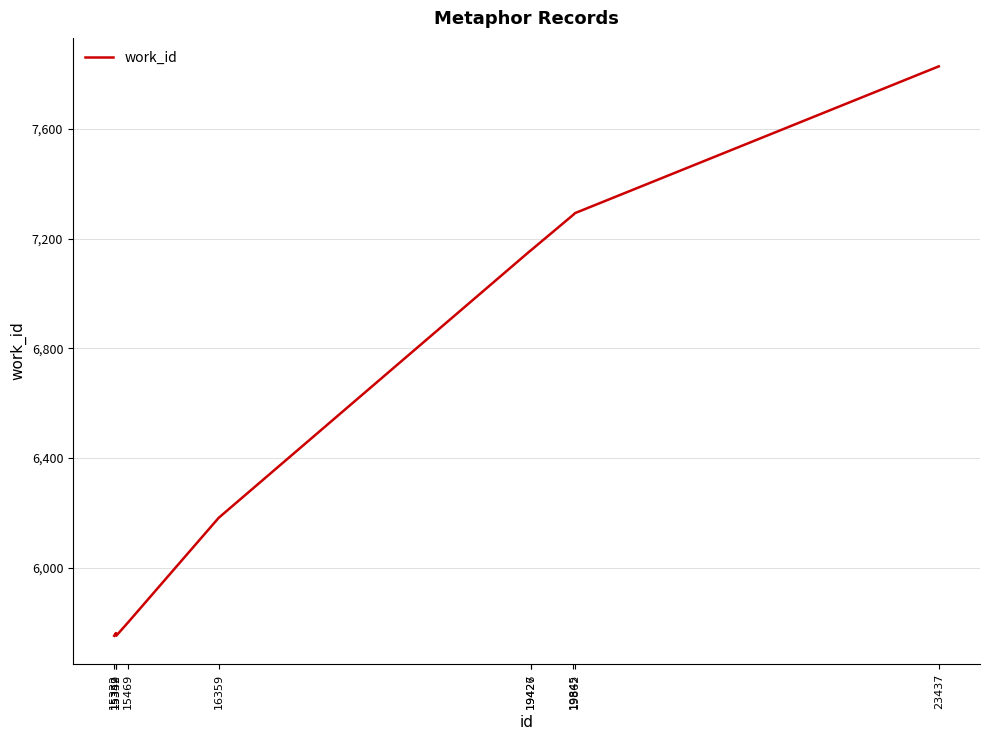

How many lines are shown in the chart?

1